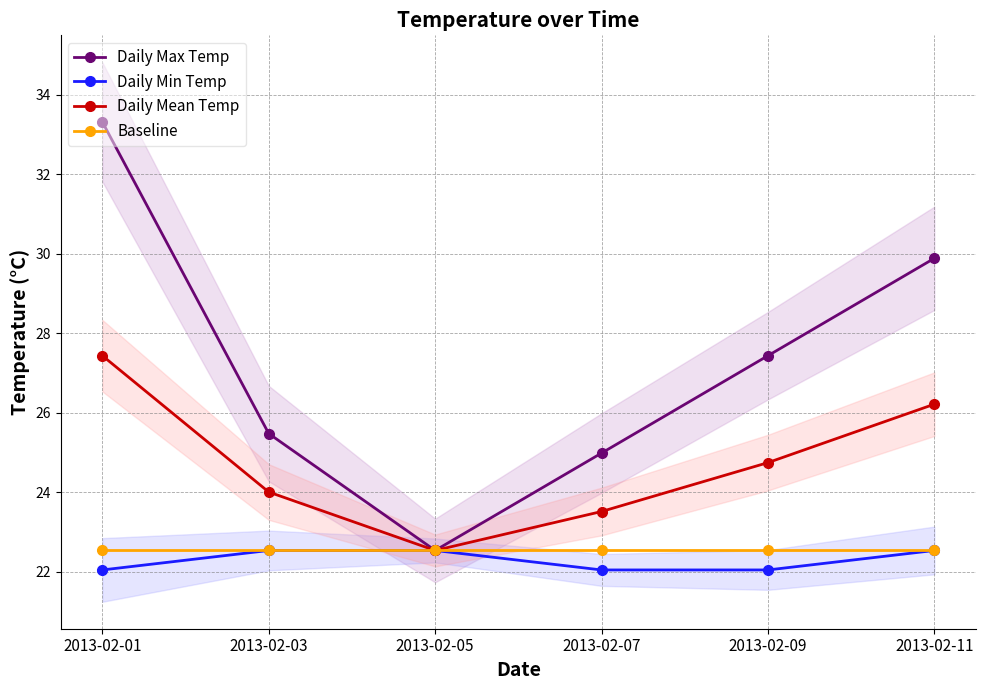

True or false: Baseline has more than 1 points higher than both neighbors.

False